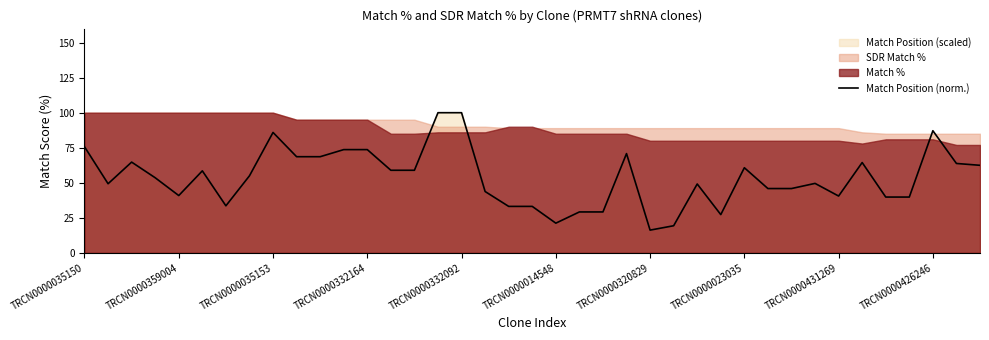

The value of Match Position (norm.) at TRCN0000426246 is 54.6. True or false?

False